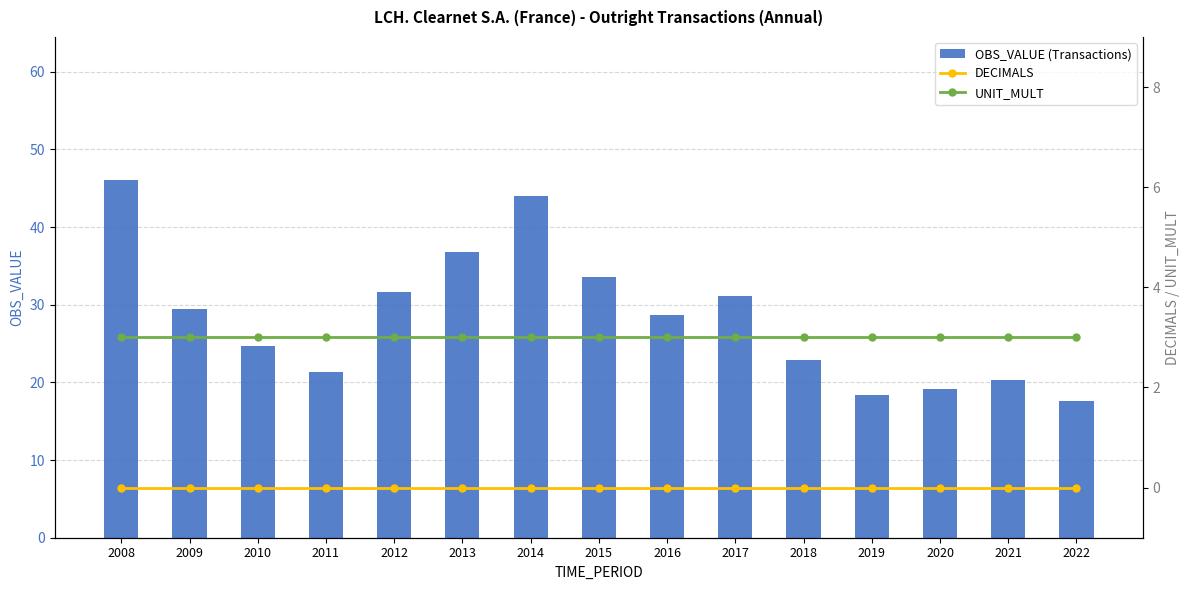

Reading right to left, extract all data points from this chart.

OBS_VALUE (Transactions): 2022=17.5	2021=20.3	2020=19.2	2019=18.4	2018=22.9	2017=31.1	2016=28.7	2015=33.6	2014=44.0	2013=36.8	2012=31.7	2011=21.4	2010=24.6	2009=29.4	2008=46.1
DECIMALS: 2022=0.0	2021=0.0	2020=0.0	2019=0.0	2018=0.0	2017=0.0	2016=0.0	2015=0.0	2014=0.0	2013=0.0	2012=0.0	2011=0.0	2010=0.0	2009=0.0	2008=0.0
UNIT_MULT: 2022=3.0	2021=3.0	2020=3.0	2019=3.0	2018=3.0	2017=3.0	2016=3.0	2015=3.0	2014=3.0	2013=3.0	2012=3.0	2011=3.0	2010=3.0	2009=3.0	2008=3.0